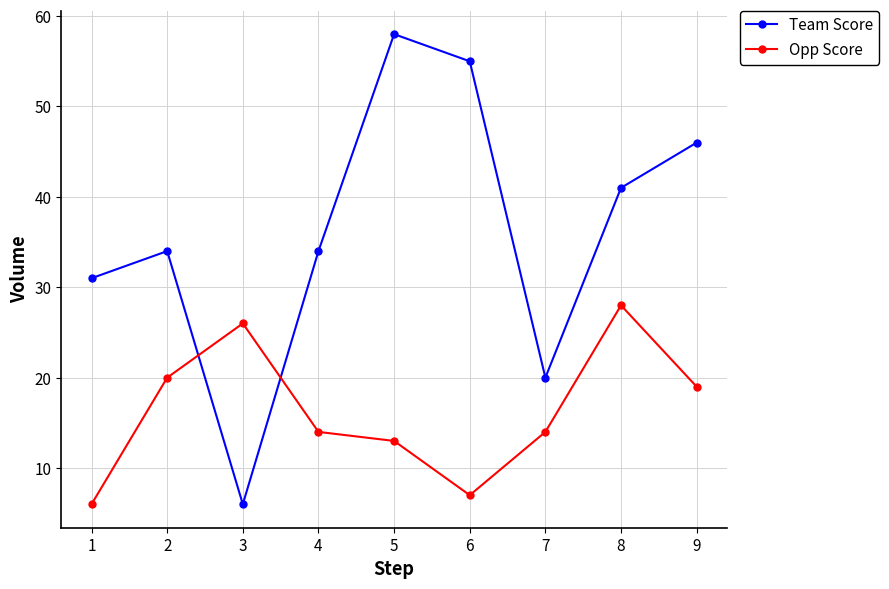

Does the chart have visible grid lines?

Yes